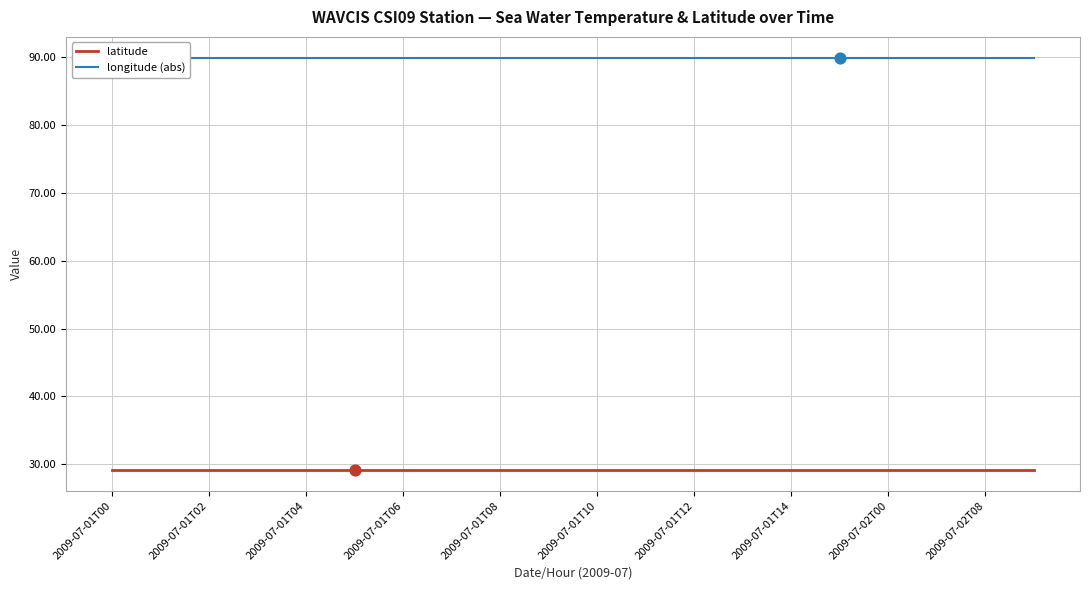

Which series contains the highest Y value?

longitude (abs)